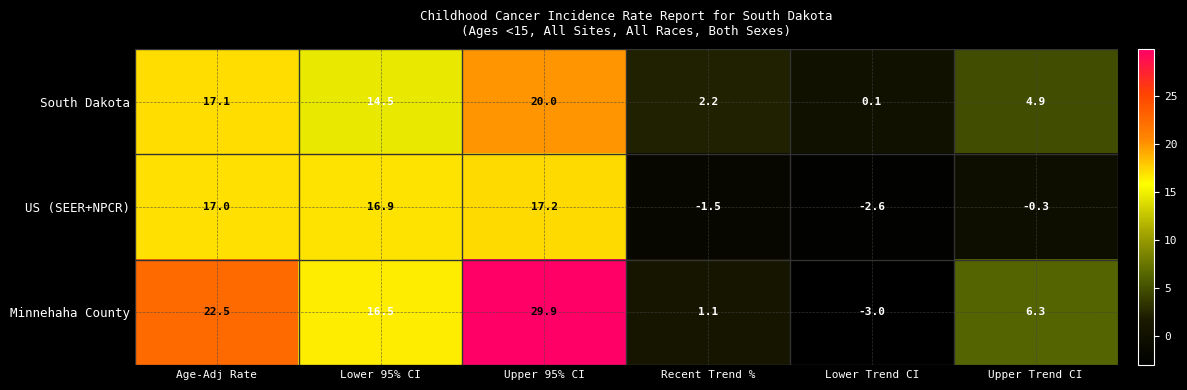

Reading left to right, transcribe all the data shown in this chart.

South Dakota: Age-Adj Rate=17.1	Lower 95% CI=14.5	Upper 95% CI=20.0	Recent Trend %=2.2	Lower Trend CI=0.1	Upper Trend CI=4.9
US (SEER+NPCR): Age-Adj Rate=17.0	Lower 95% CI=16.9	Upper 95% CI=17.2	Recent Trend %=-1.5	Lower Trend CI=-2.6	Upper Trend CI=-0.3
Minnehaha County: Age-Adj Rate=22.5	Lower 95% CI=16.5	Upper 95% CI=29.9	Recent Trend %=1.1	Lower Trend CI=-3.0	Upper Trend CI=6.3